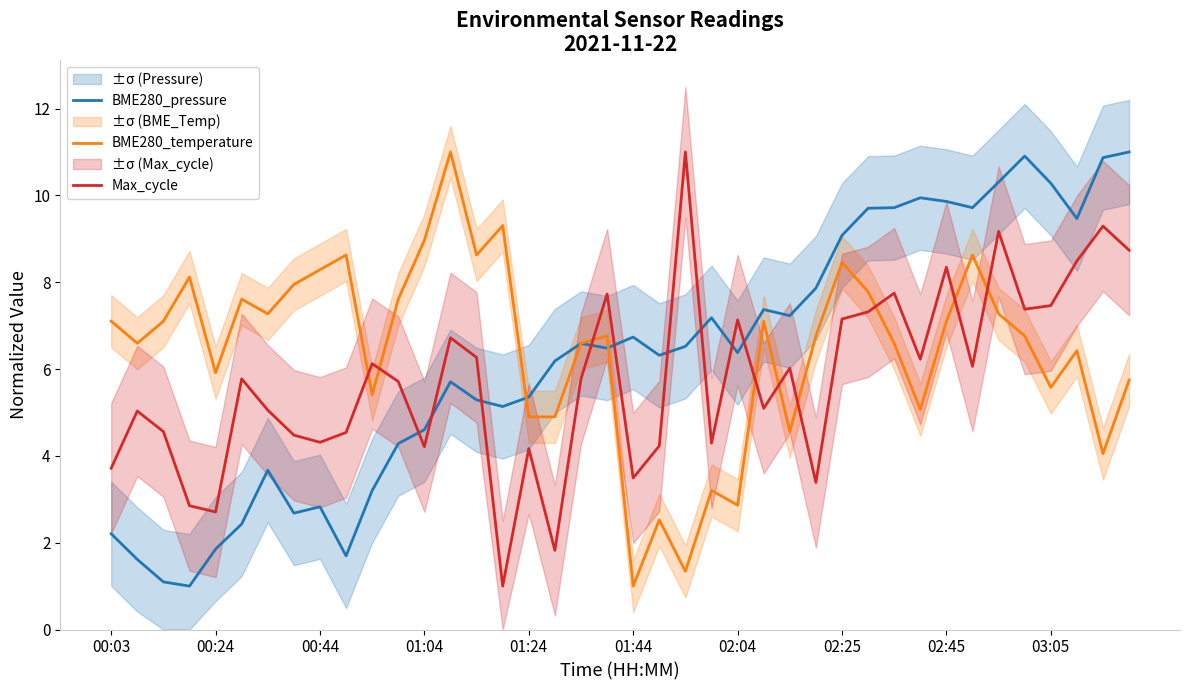

What is the difference between the second highest and second lowest values in the BME280_pressure series?

9.8